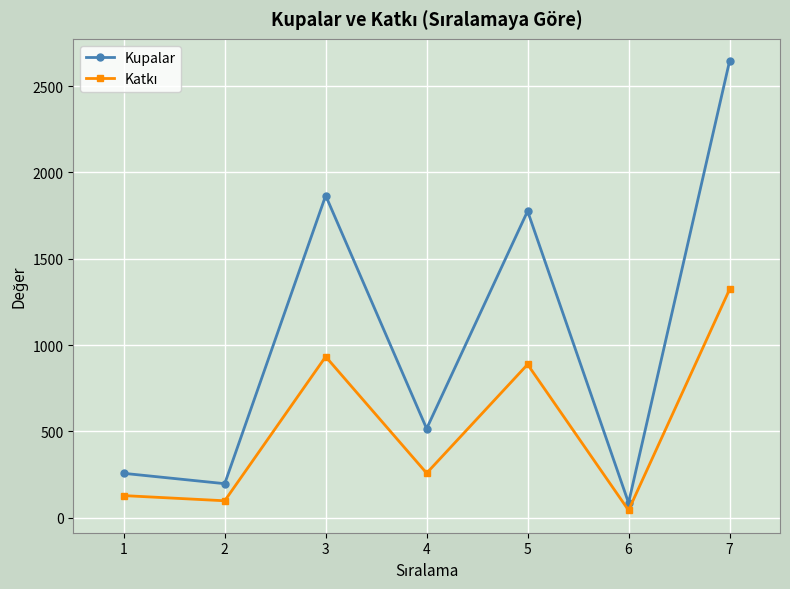

What is the greatest value displayed?

2644